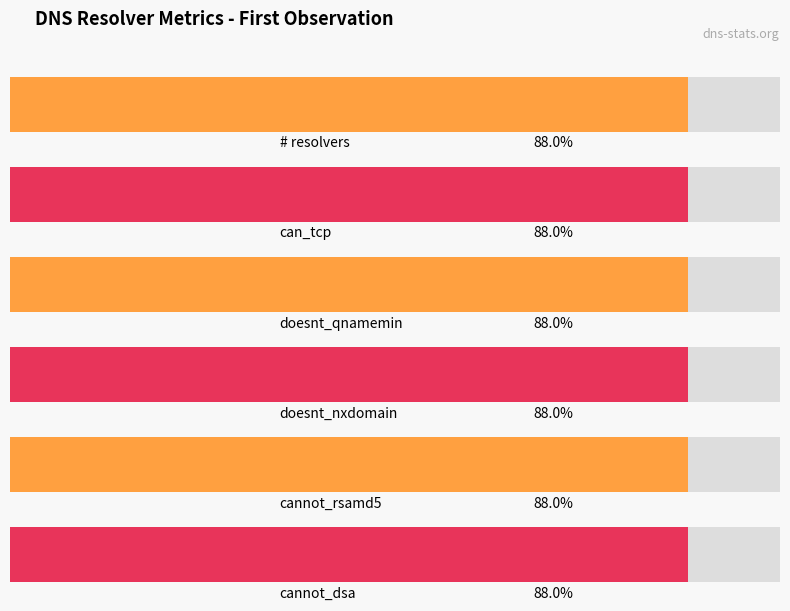

Count the number of data series in this chart.

6